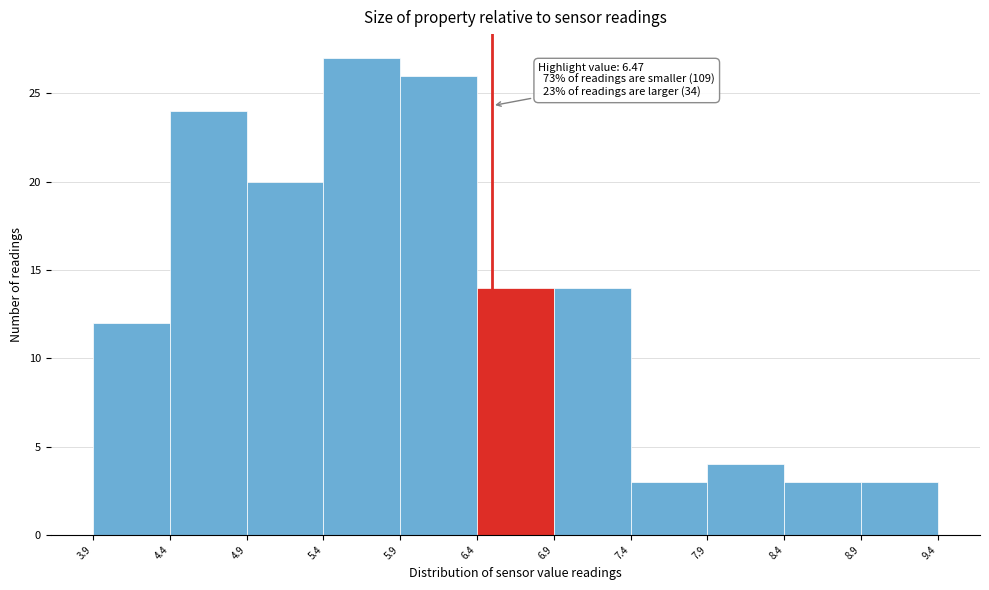

Over which range of the x-axis is the bar tallest?

5.4 to 5.9